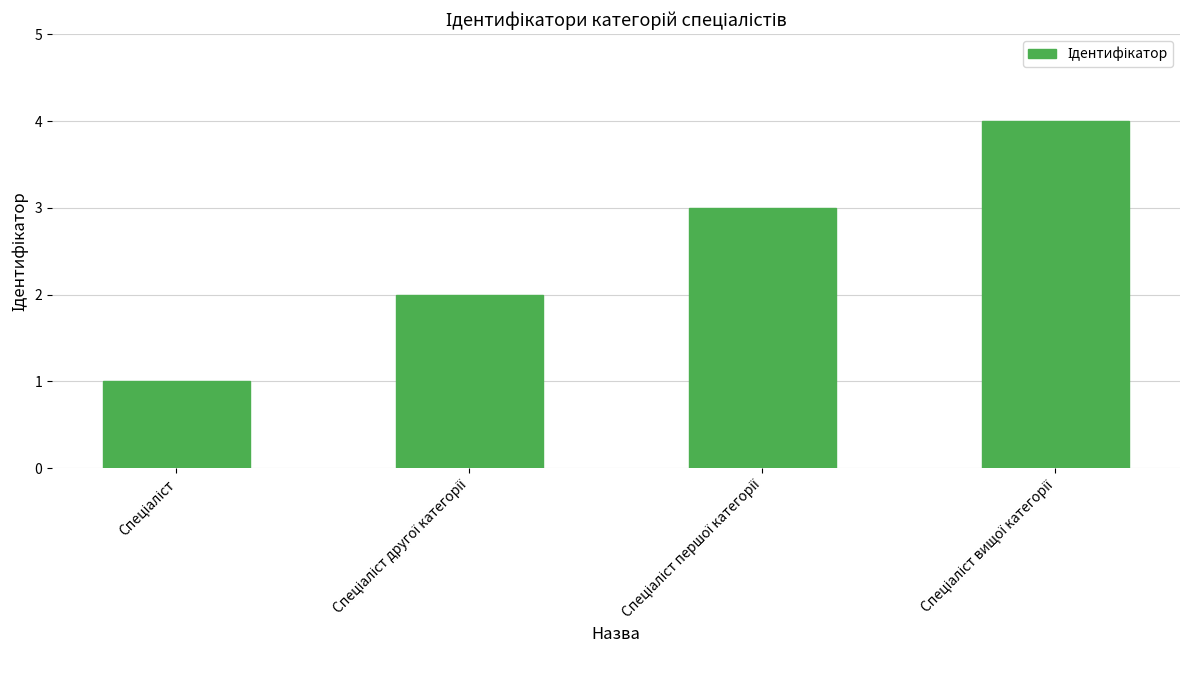

What is the greatest value displayed?

4